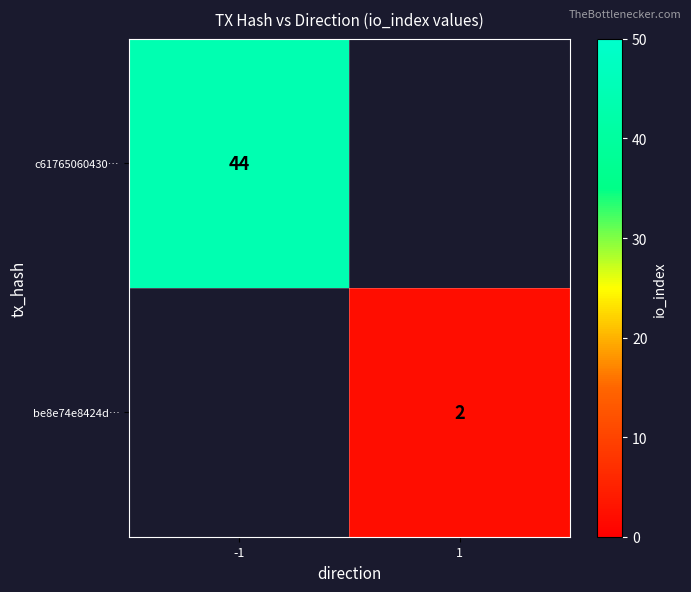

True or false: c61765060430… has a value of 44 at -1.

True